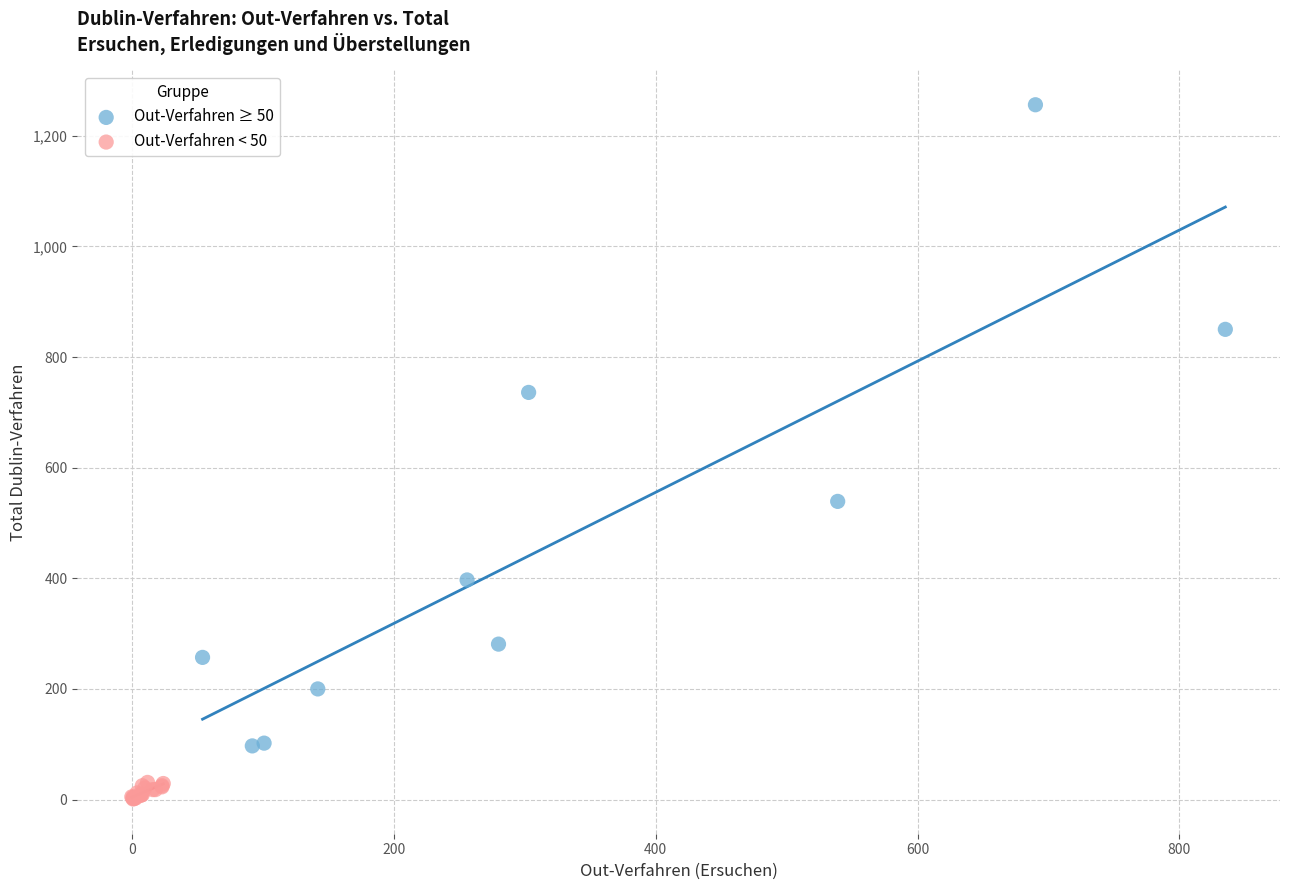

Which series has the largest Y range (max minus min)?

Out-Verfahren ≥ 50